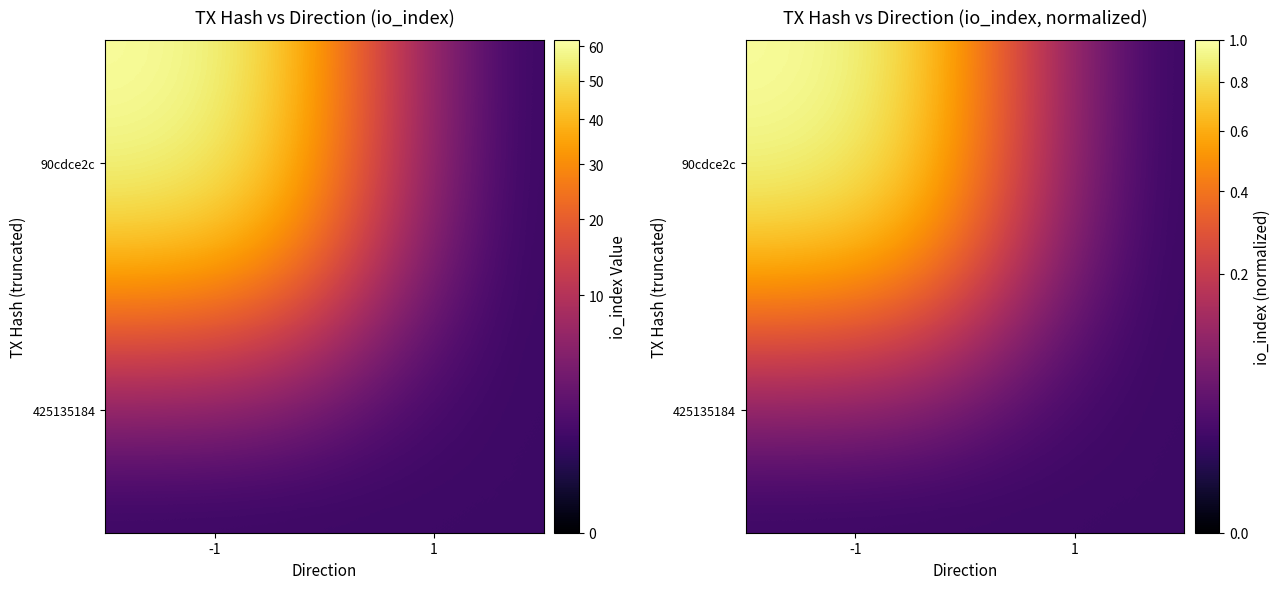

True or false: 90cdce2c has a value of 0.0 at 1.

True